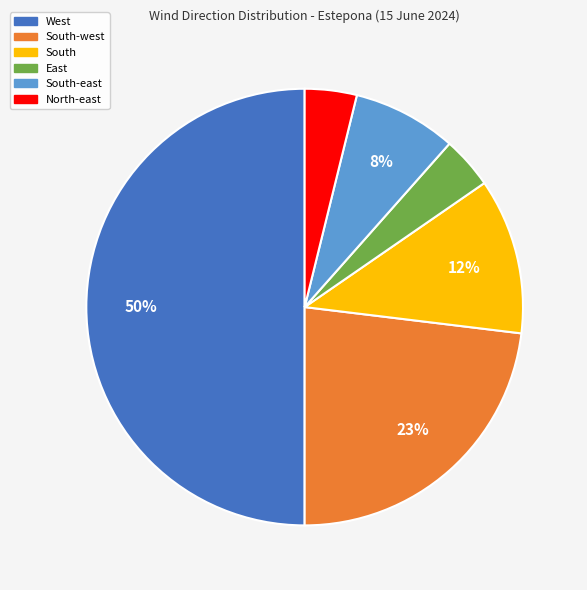

Is South-east the majority of the pie?

No